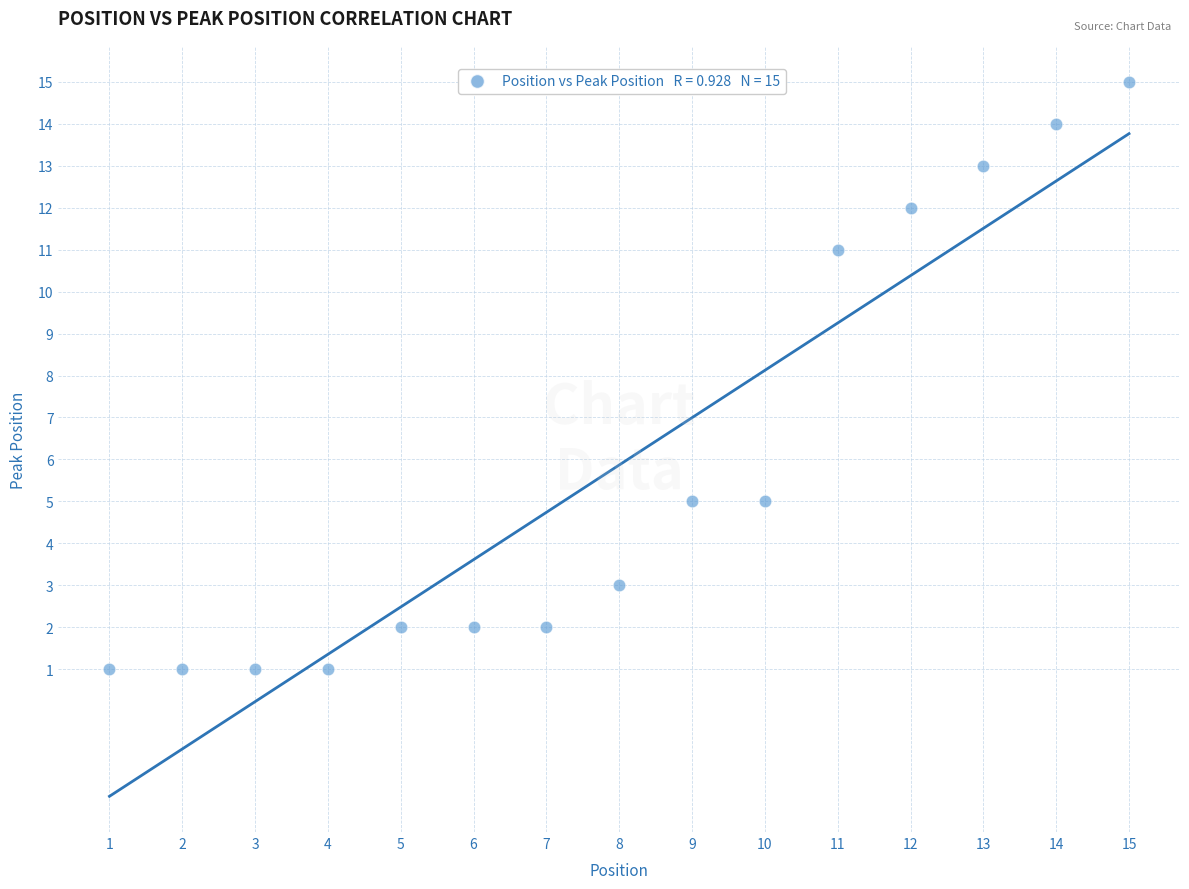

What is the range of Y values (max minus min)?

14